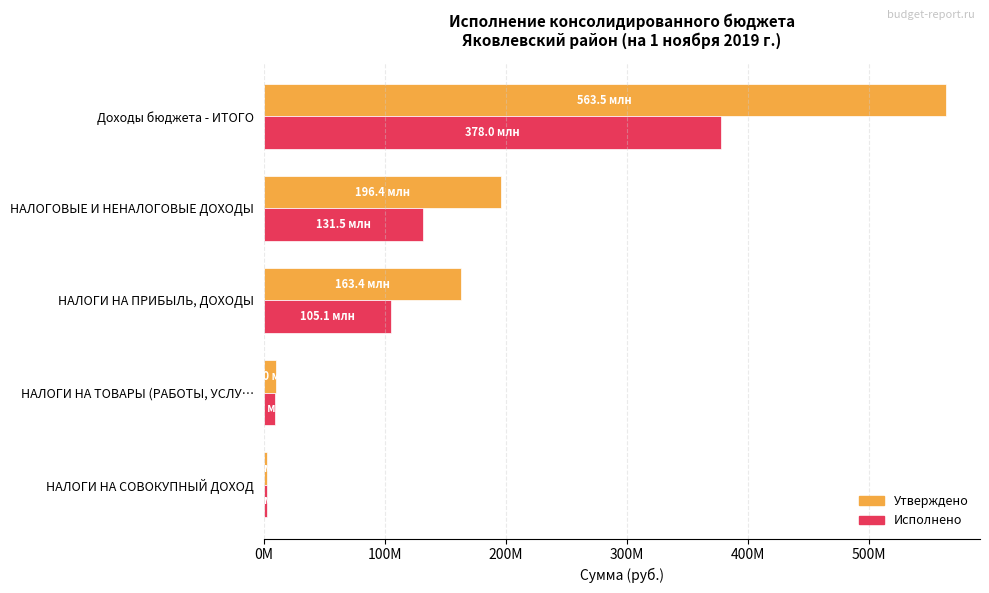

What are all the series names shown in the legend?

Утверждено, Исполнено